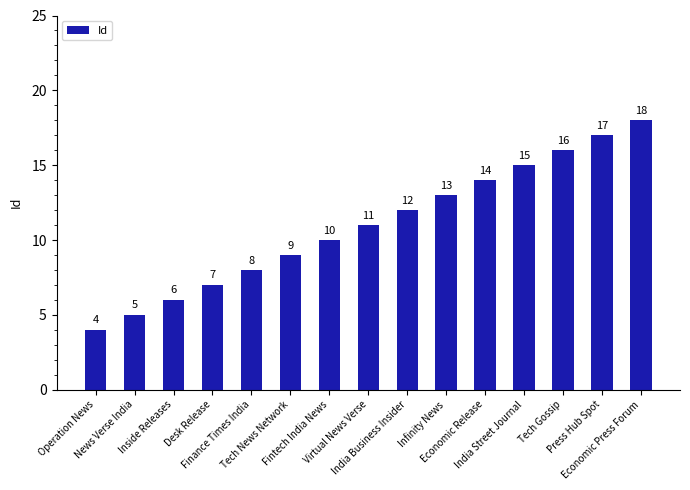

What is the sum of the values at Virtual News Verse and Finance Times India?

19